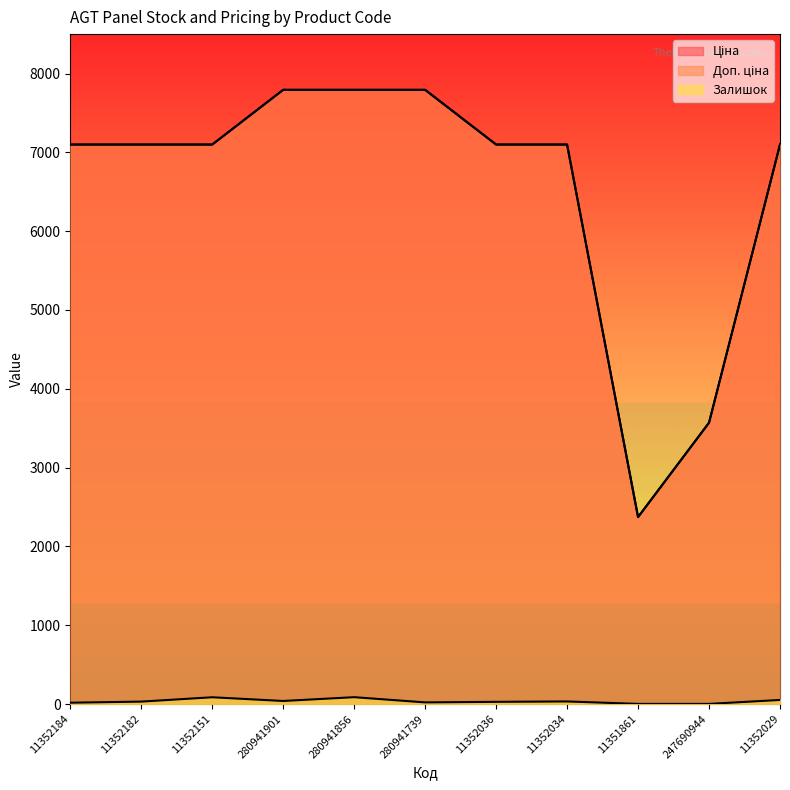

Where does the Залишок series first go above 31?

11352151